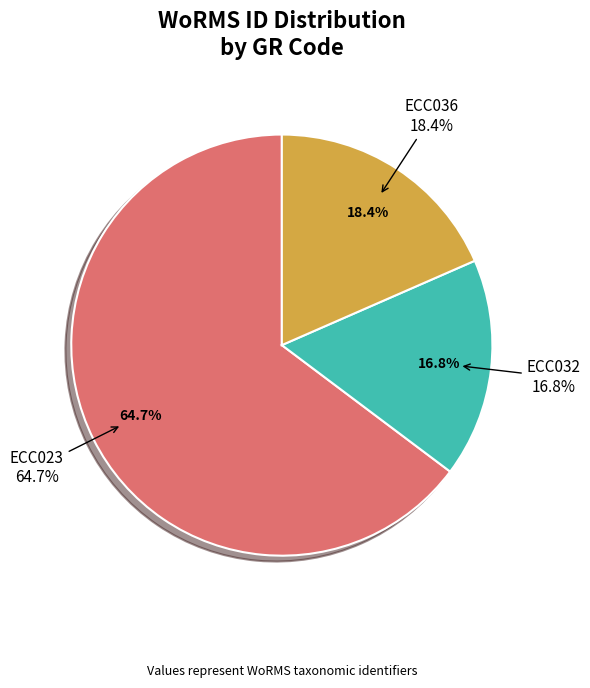

The ECC036 slice represents 7% of the pie. True or false?

False